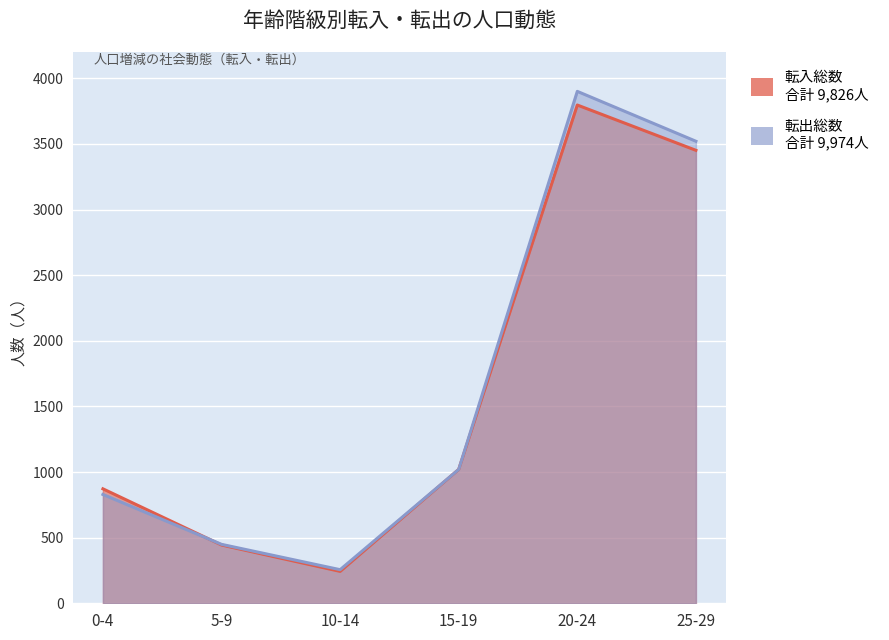

At which category does 転入総数 reach its first local peak?

20-24